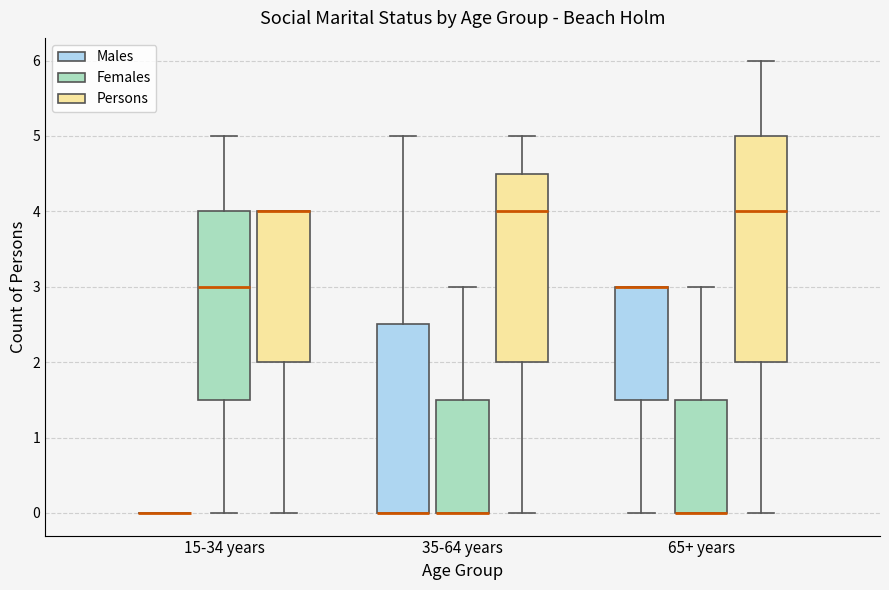

Reading left to right, transcribe this box plot: for each box, give where its median line is, the range the box spans, and where its two whiskers end, as read against the y-axis. The values are not printed on the chart, so give them approximately, as read against the axis.

15-34 years (Males): box collapsed to a line at 0.0, whiskers 0.0 to 0.0
15-34 years (Females): median 3.0, box 1.5 to 4.0, whiskers 0.0 to 5.0
15-34 years (Persons): median 4.0 (drawn on the box's upper edge), box 2.0 to 4.0, whiskers 0.0 to 4.0
35-64 years (Males): median 0.0 (drawn on the box's lower edge), box 0.0 to 2.5, whiskers 0.0 to 5.0
35-64 years (Females): median 0.0 (drawn on the box's lower edge), box 0.0 to 1.5, whiskers 0.0 to 3.0
35-64 years (Persons): median 4.0, box 2.0 to 4.5, whiskers 0.0 to 5.0
65+ years (Males): median 3.0 (drawn on the box's upper edge), box 1.5 to 3.0, whiskers 0.0 to 3.0
65+ years (Females): median 0.0 (drawn on the box's lower edge), box 0.0 to 1.5, whiskers 0.0 to 3.0
65+ years (Persons): median 4.0, box 2.0 to 5.0, whiskers 0.0 to 6.0